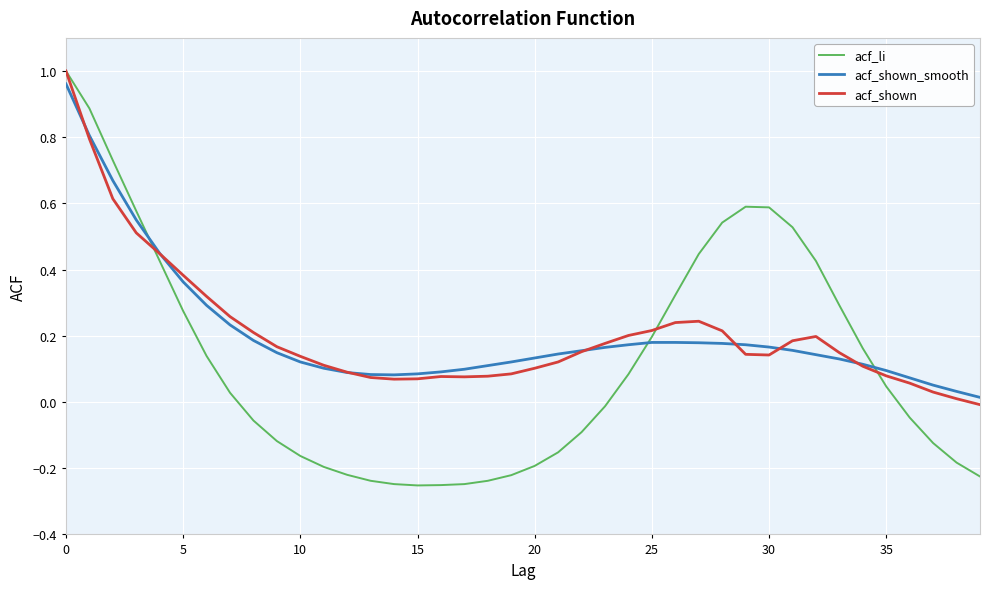

True or false: acf_shown_smooth and acf_li intersect in this chart.

True